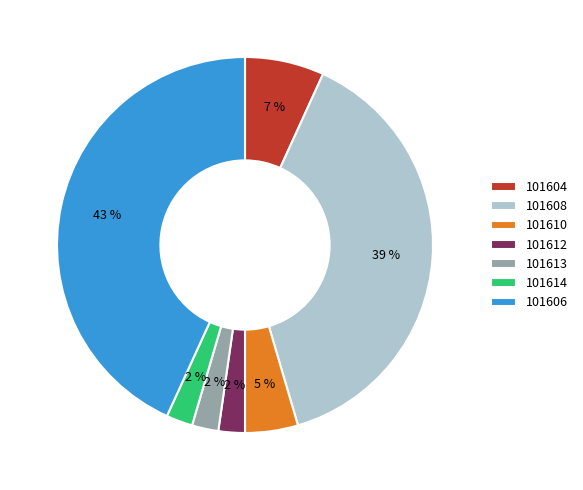

Which slice is the largest?

101606